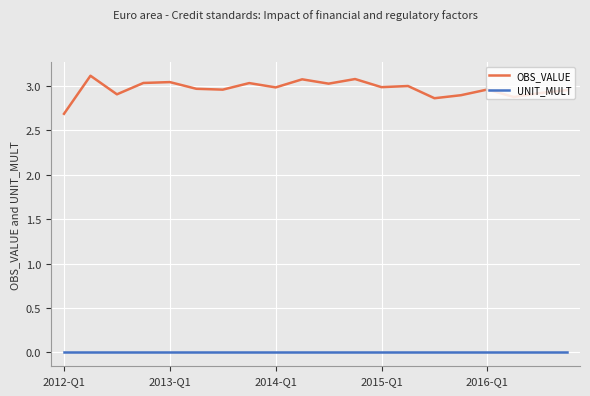

Which series has the largest range (max minus min)?

OBS_VALUE